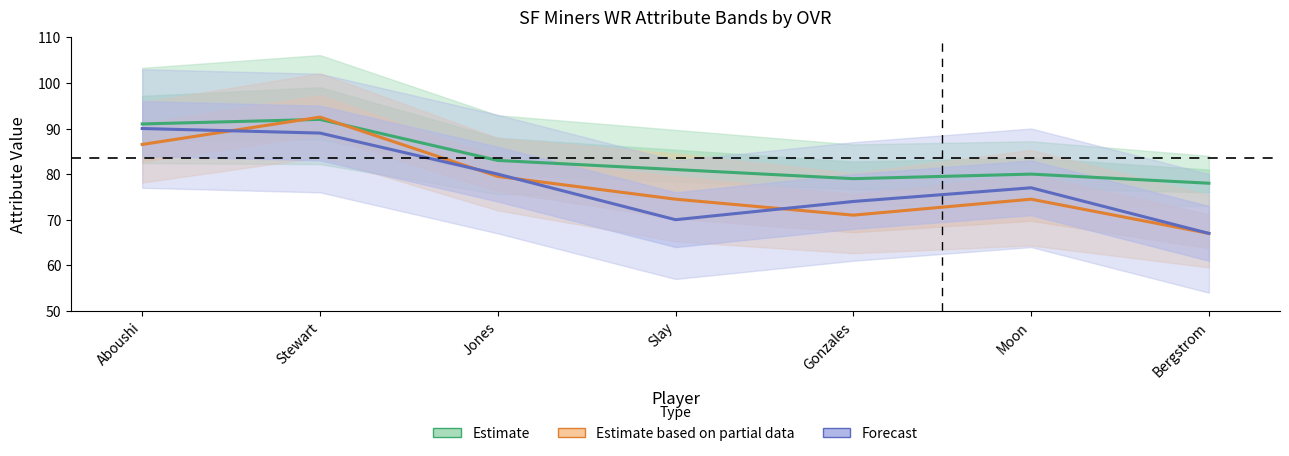

At which category does Estimate based on partial data reach its first local peak?

Stewart